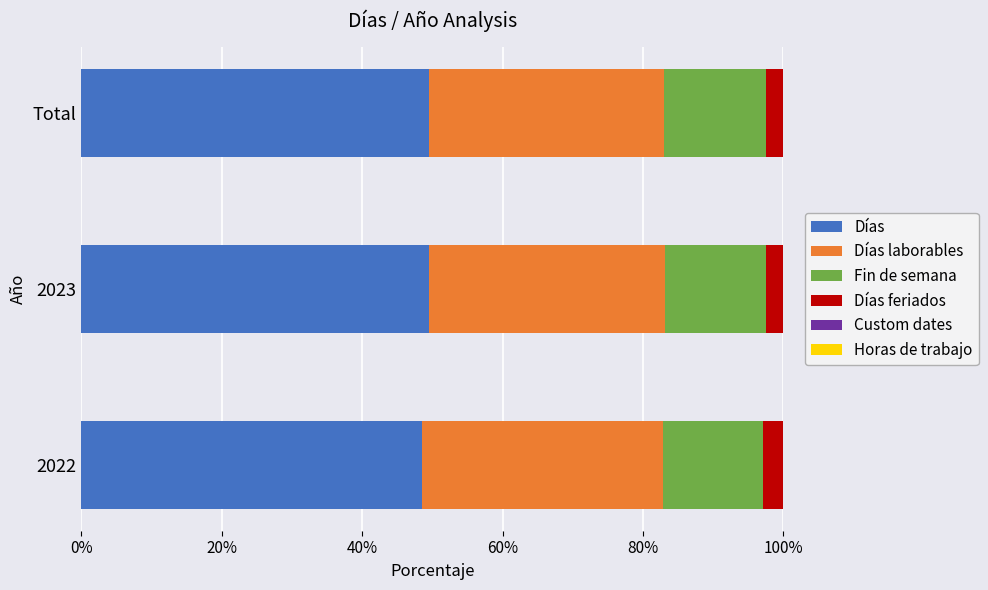

What is the highest value of the Días series?

49.6